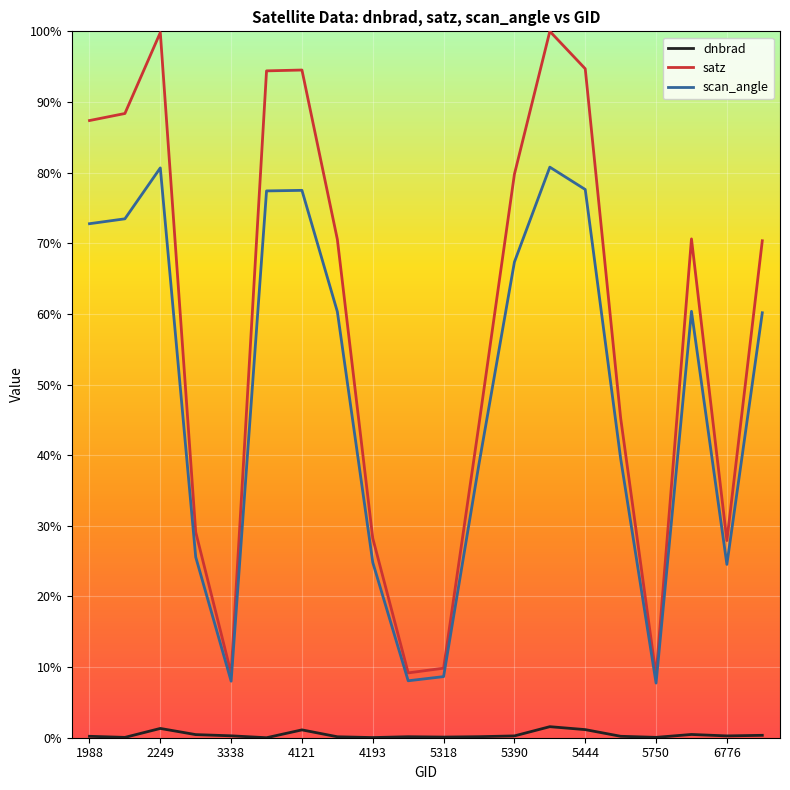

What is the highest value of the satz series?

100.0